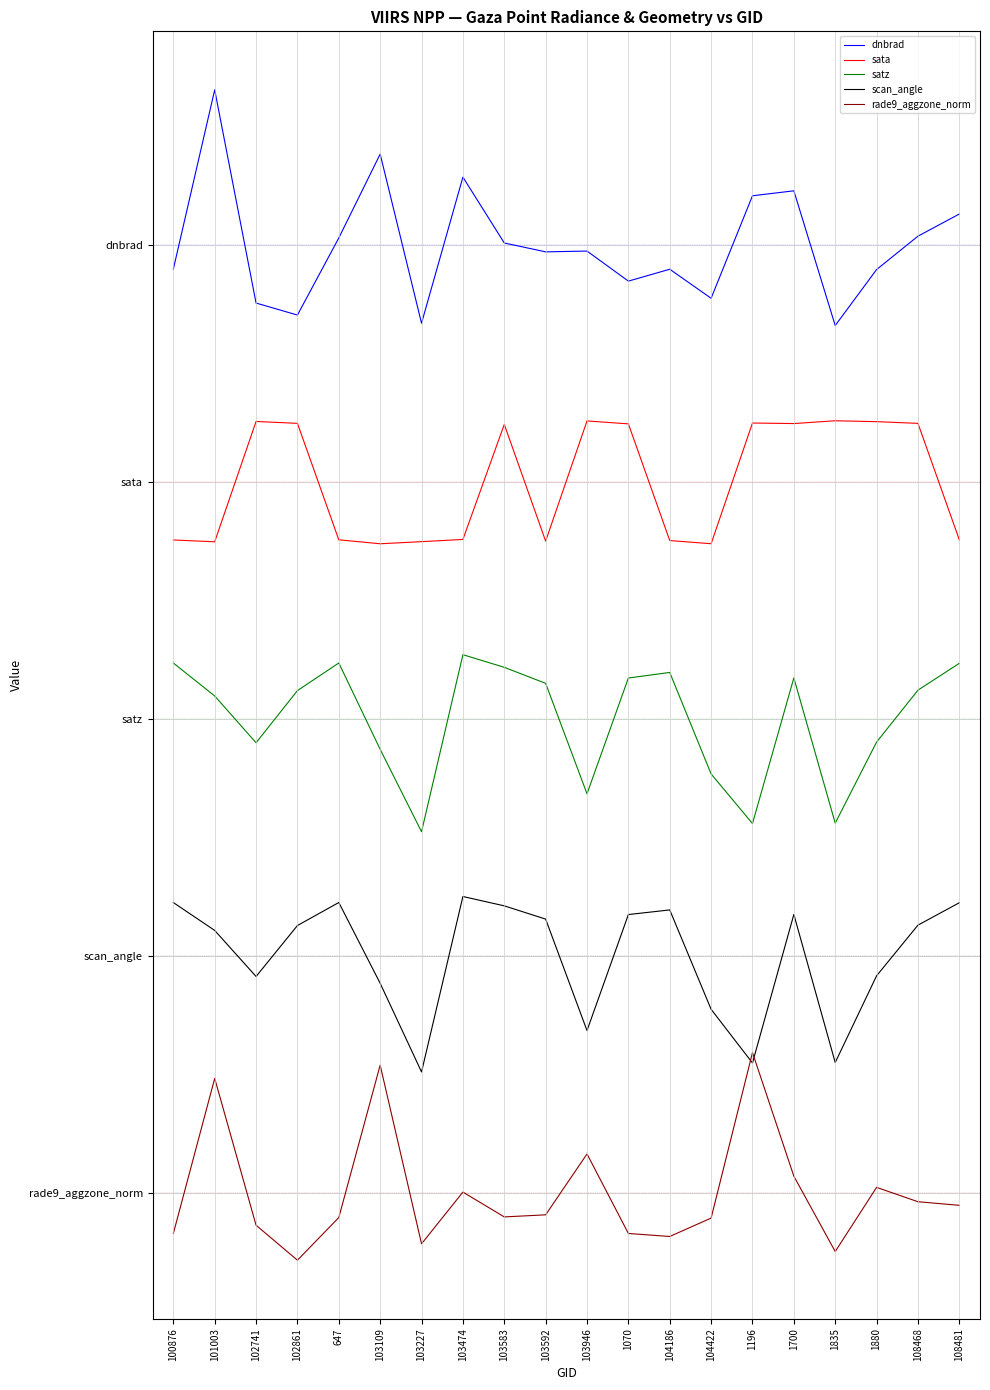

In rade9_aggzone_norm, how many points are lower than both neighbors (excluding endpoints)?

5